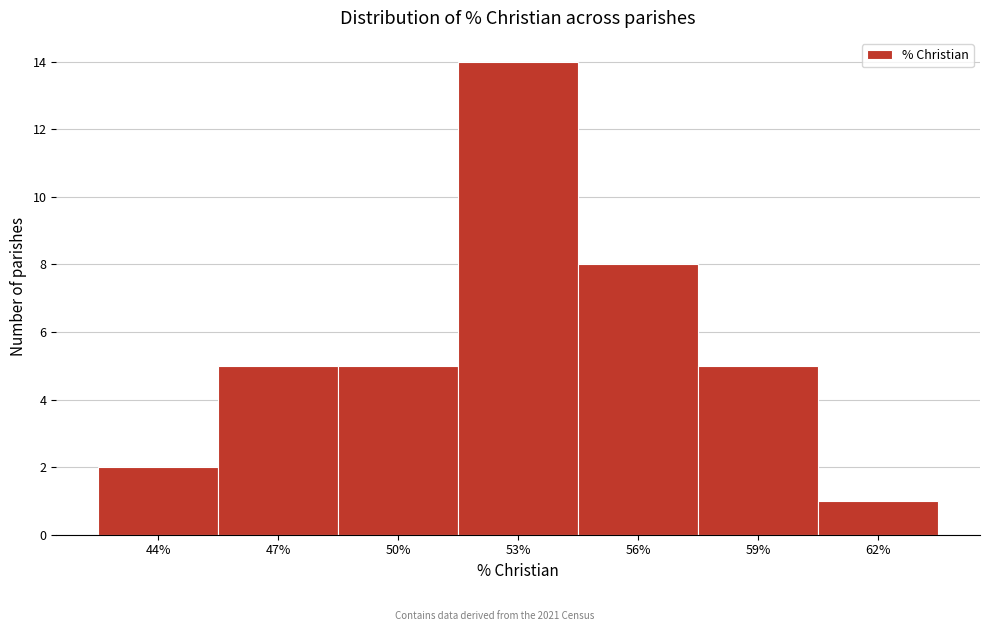

Reading left to right, extract all data points from this chart.

44%=2	47%=5	50%=5	53%=14	56%=8	59%=5	62%=1